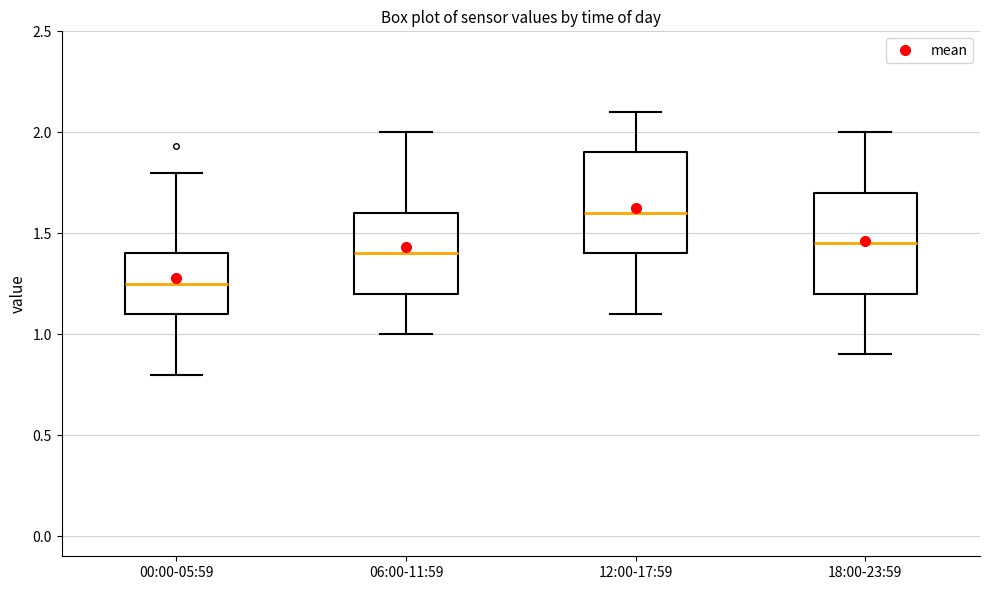

Which box has the highest median line?

12:00-17:59